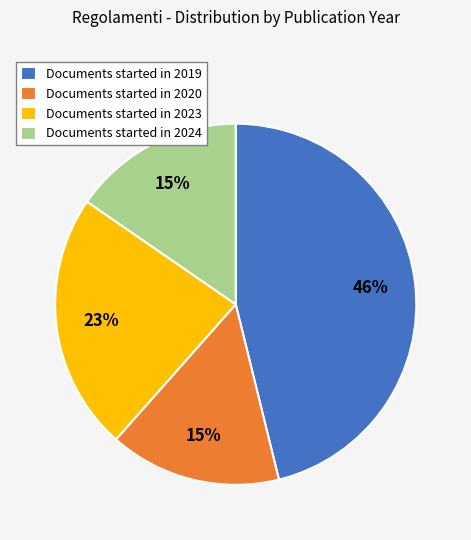

Is it true that Documents started in 2024 is 5% of the pie?

False